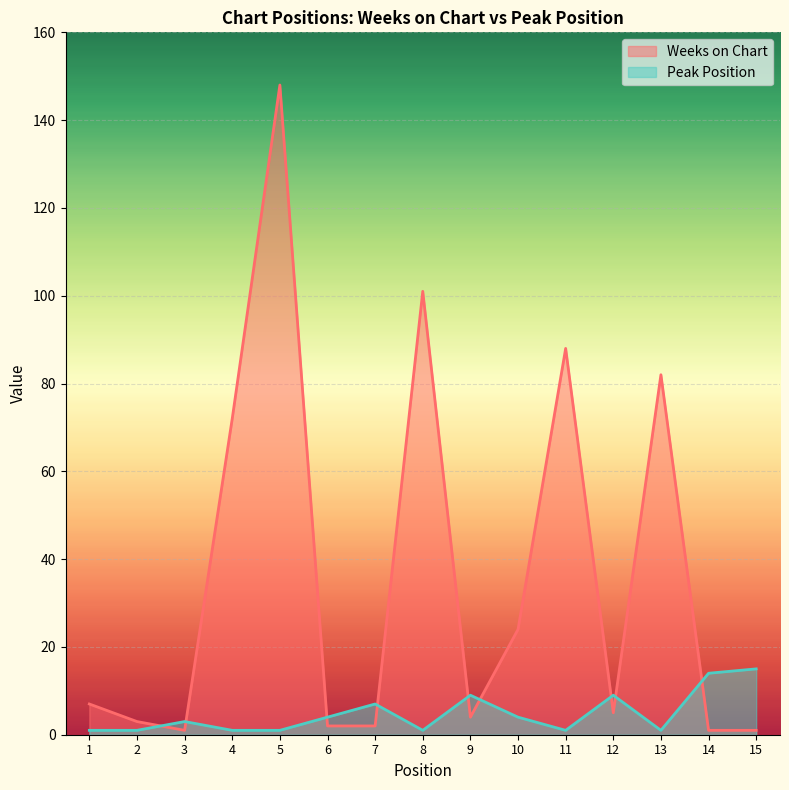

What is the greatest value displayed?

148